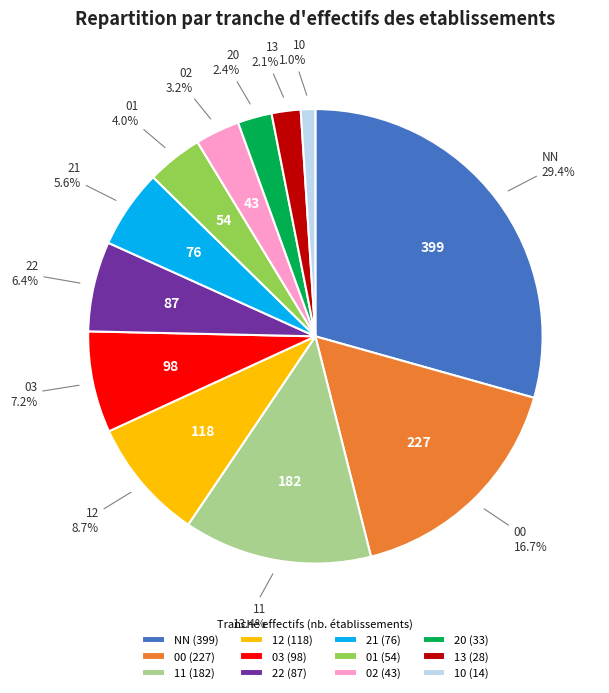

True or false: 22 accounts for 6% of the total.

True